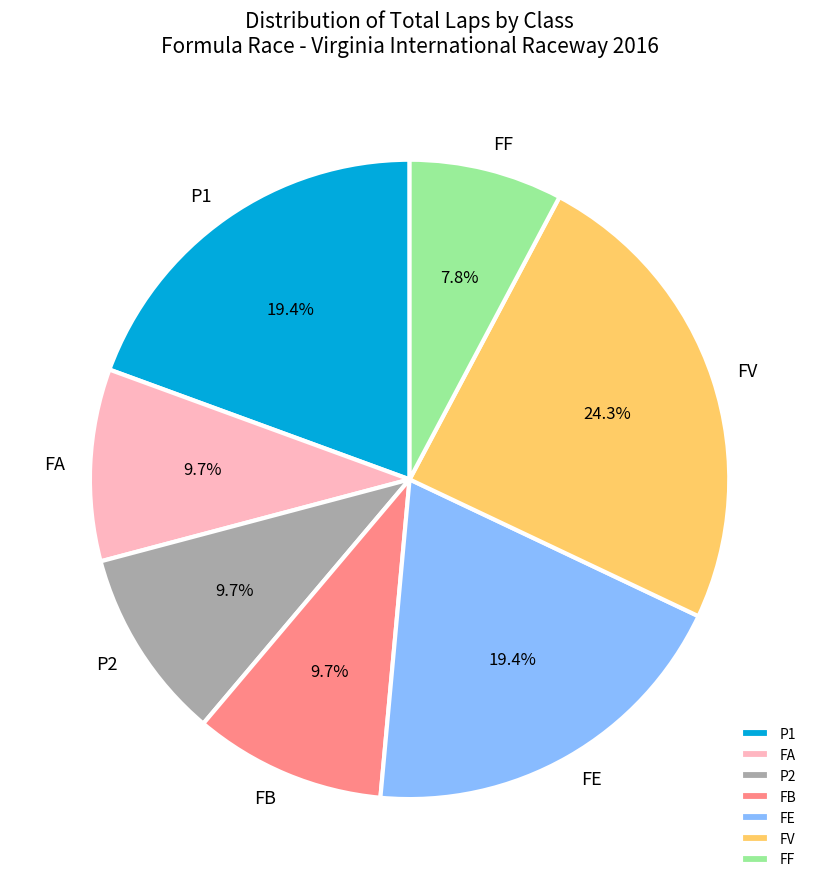

Which slice is the smallest?

FF